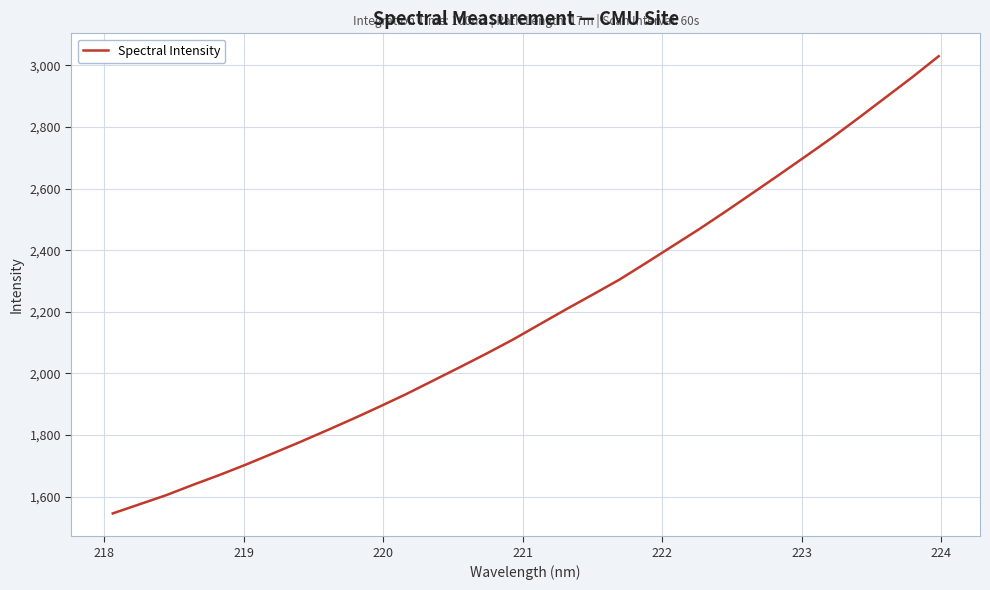

What is the maximum value shown in the chart?

3029.8